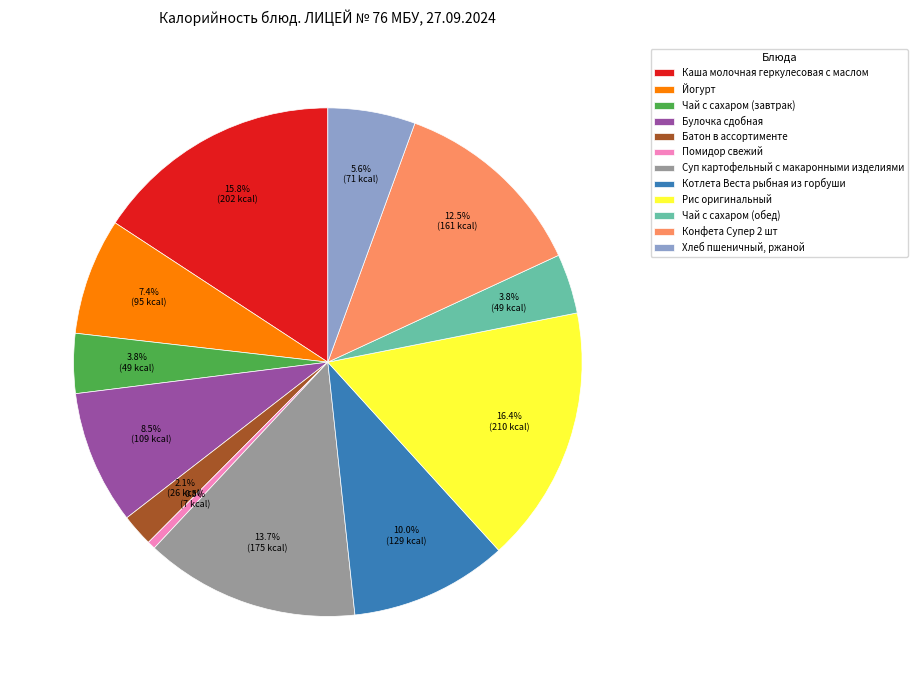

Between Батон в ассортименте and Суп картофельный с макаронными изделиями, which is larger?

Суп картофельный с макаронными изделиями